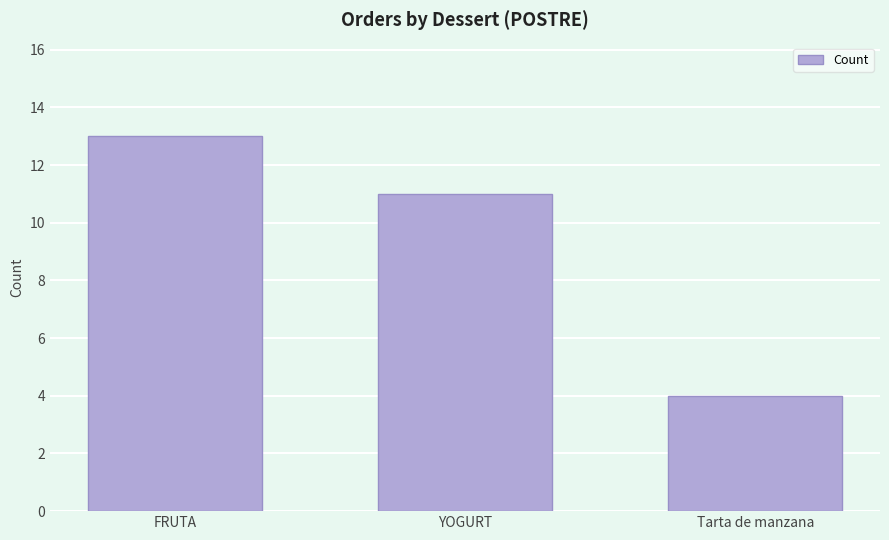

List the labels in order of value, smallest first.

Tarta de manzana, YOGURT, FRUTA